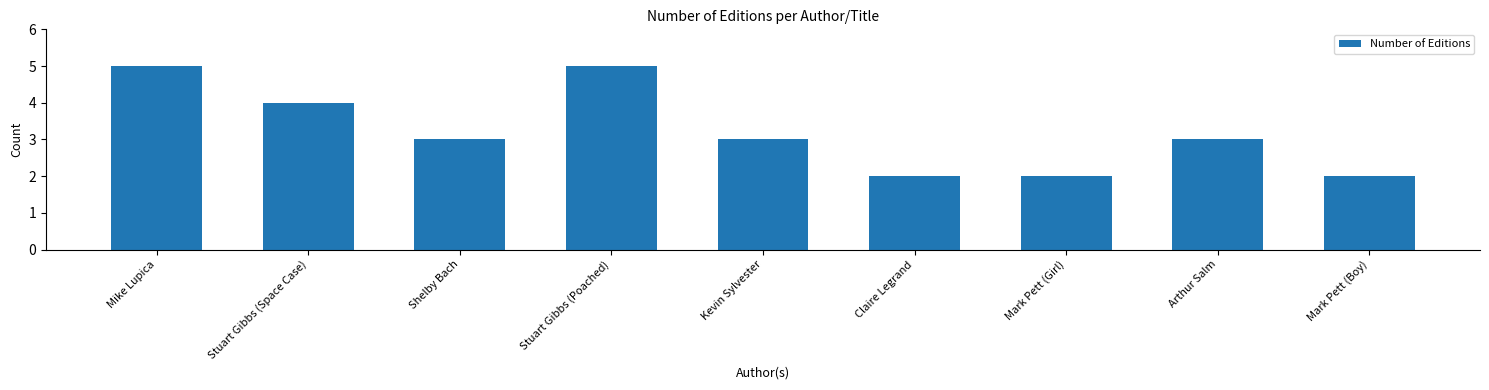

What is the label of the 4th bar from the right?

Claire Legrand